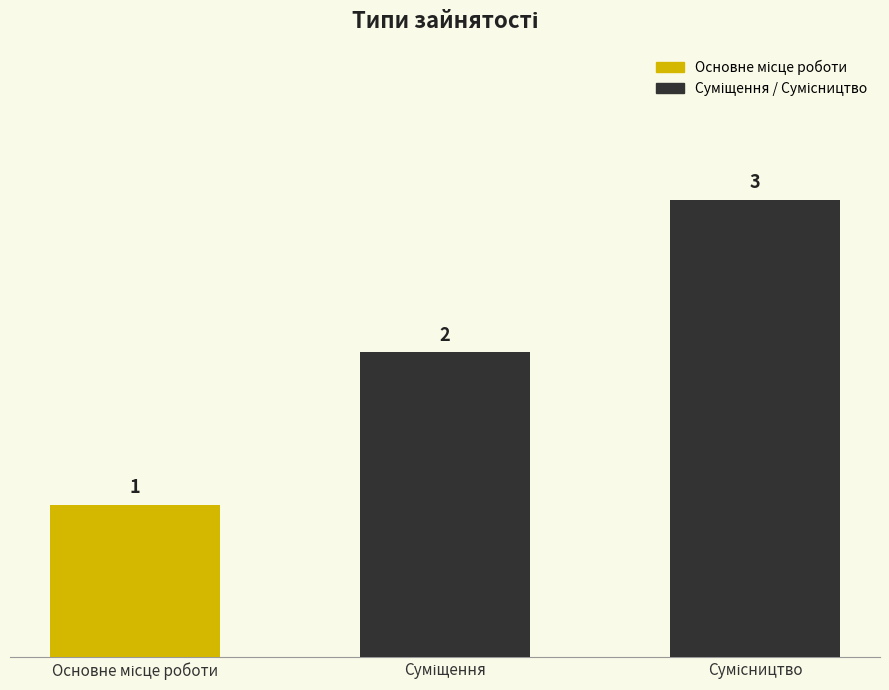

Reading left to right, extract all data points from this chart.

1	2	3